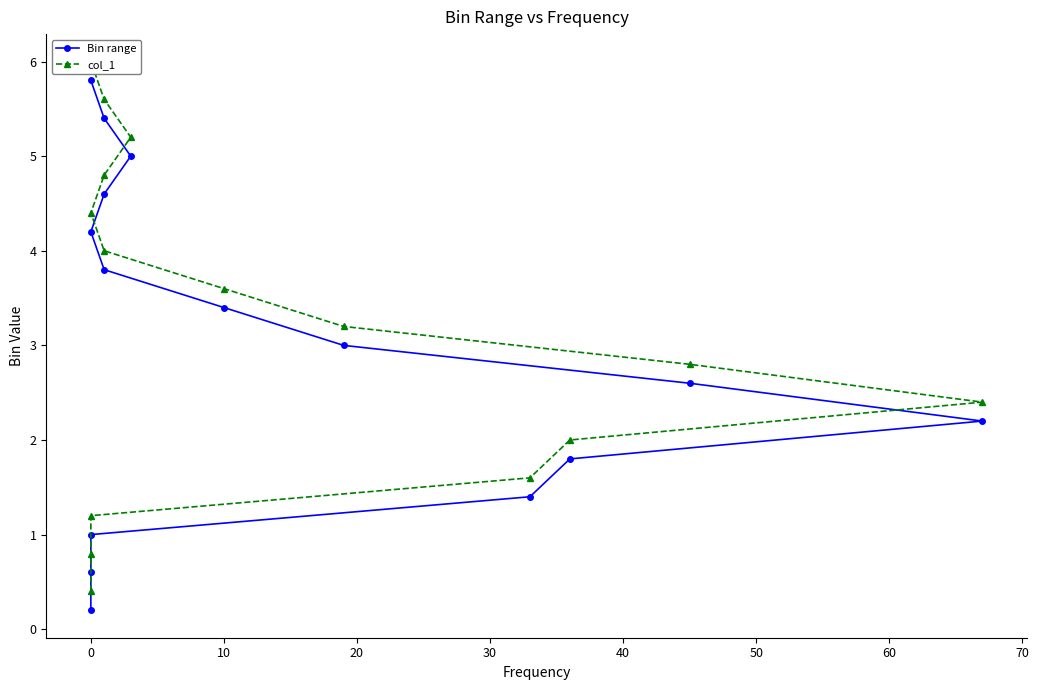

What is the sum of all col_1 values?

48.0